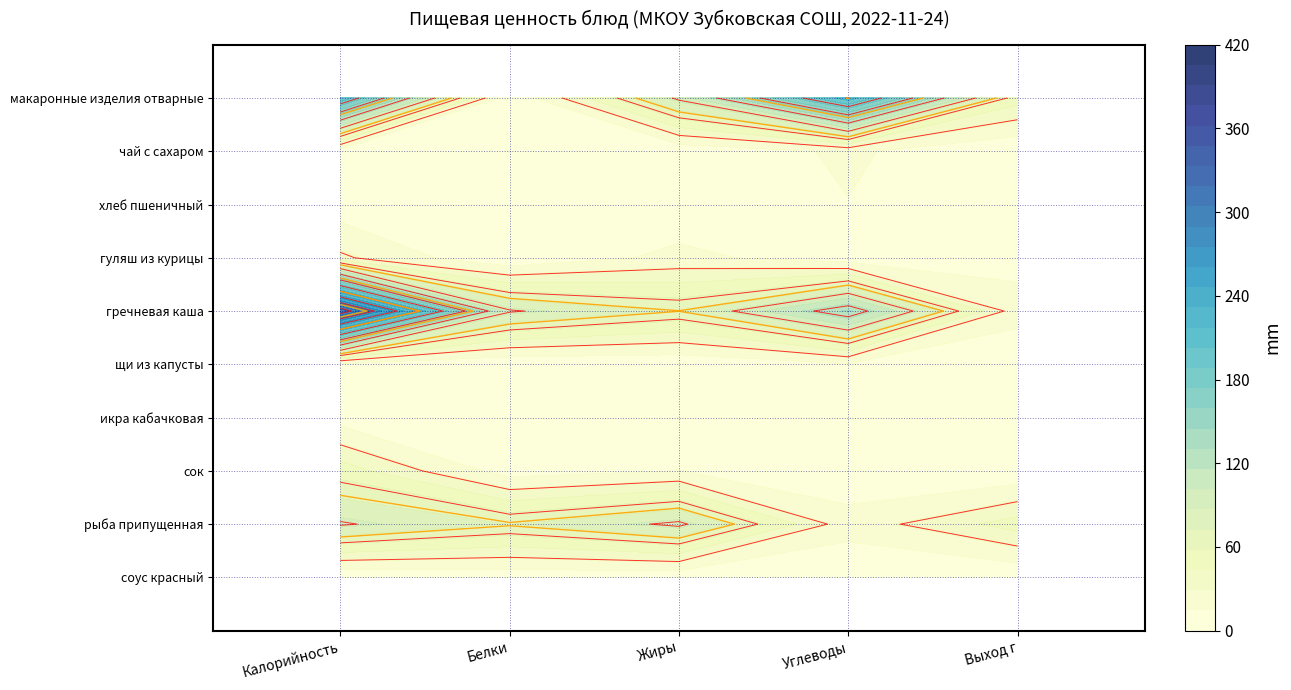

Where is гречневая каша nearest to the value 167?

3